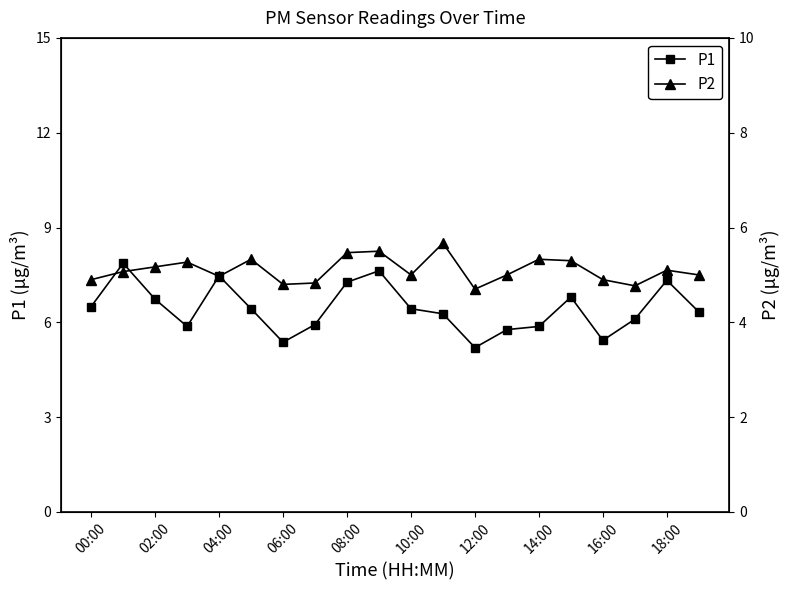

True or false: P1 has more than 1 points higher than both neighbors.

True